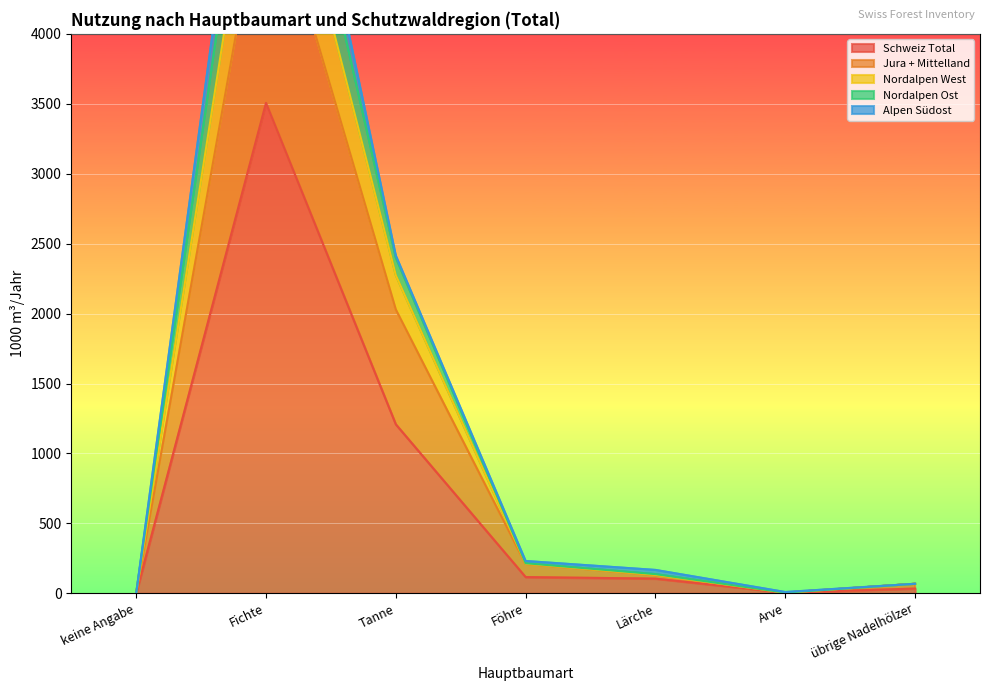

At which label is Schweiz Total closest to 1753?

Tanne